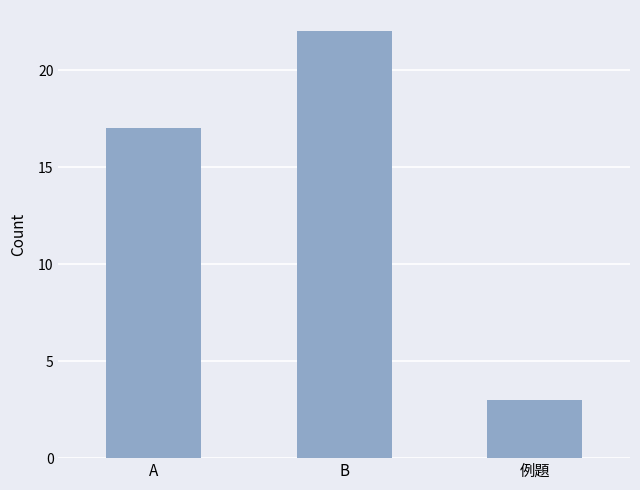

What is the label of the 2nd bar from the right?

B